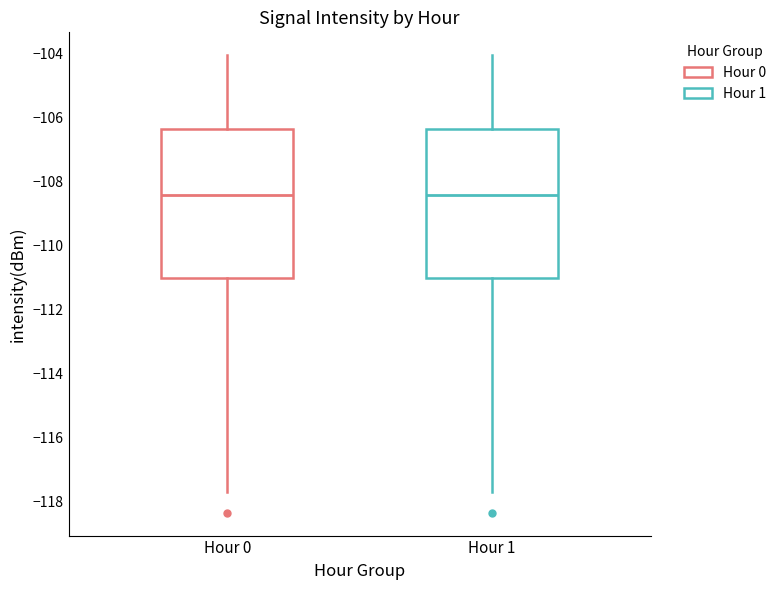

Reading left to right, transcribe this box plot: for each box, give where its median line is, the range the box spans, and where its two whiskers end, as read against the y-axis. The values are not printed on the chart, so give them approximately, as read against the axis.

Hour 0: median -108.4, box -111.0 to -106.4, whiskers -117.8 to -104.0
Hour 1: median -108.4, box -111.0 to -106.4, whiskers -117.8 to -104.0